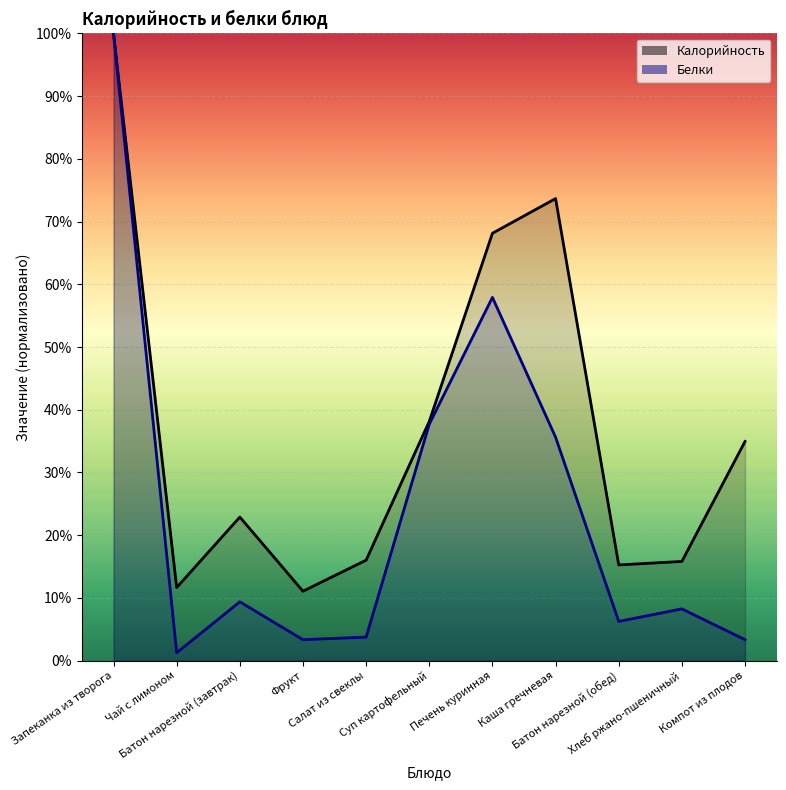

Which category has the highest value across all series?

Запеканка из творога